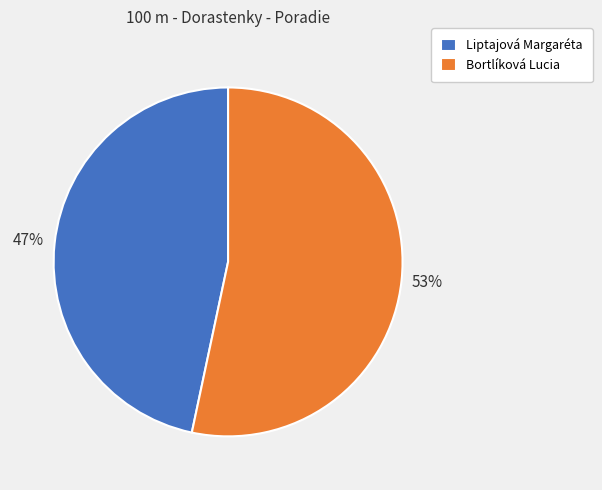

Do Liptajová Margaréta and Bortlíková Lucia together represent more than half of the pie?

Yes